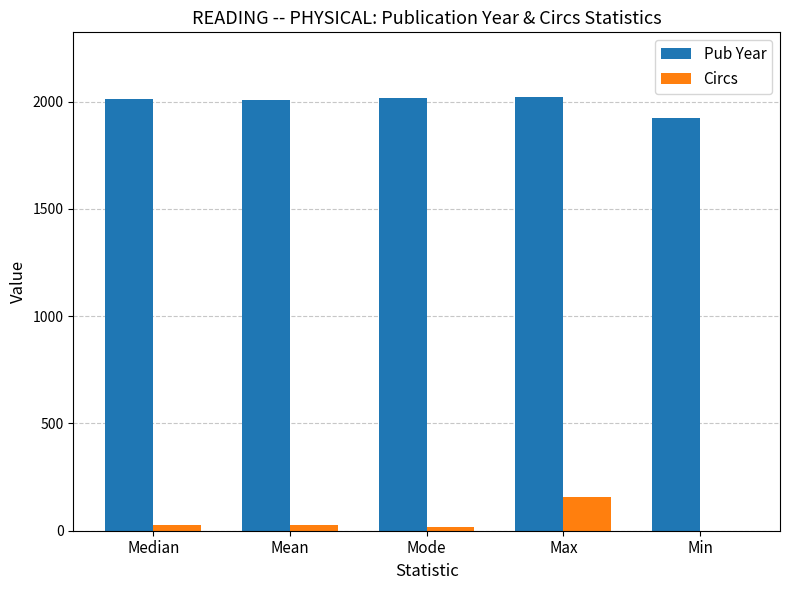

Read the Circs value at Max.

155